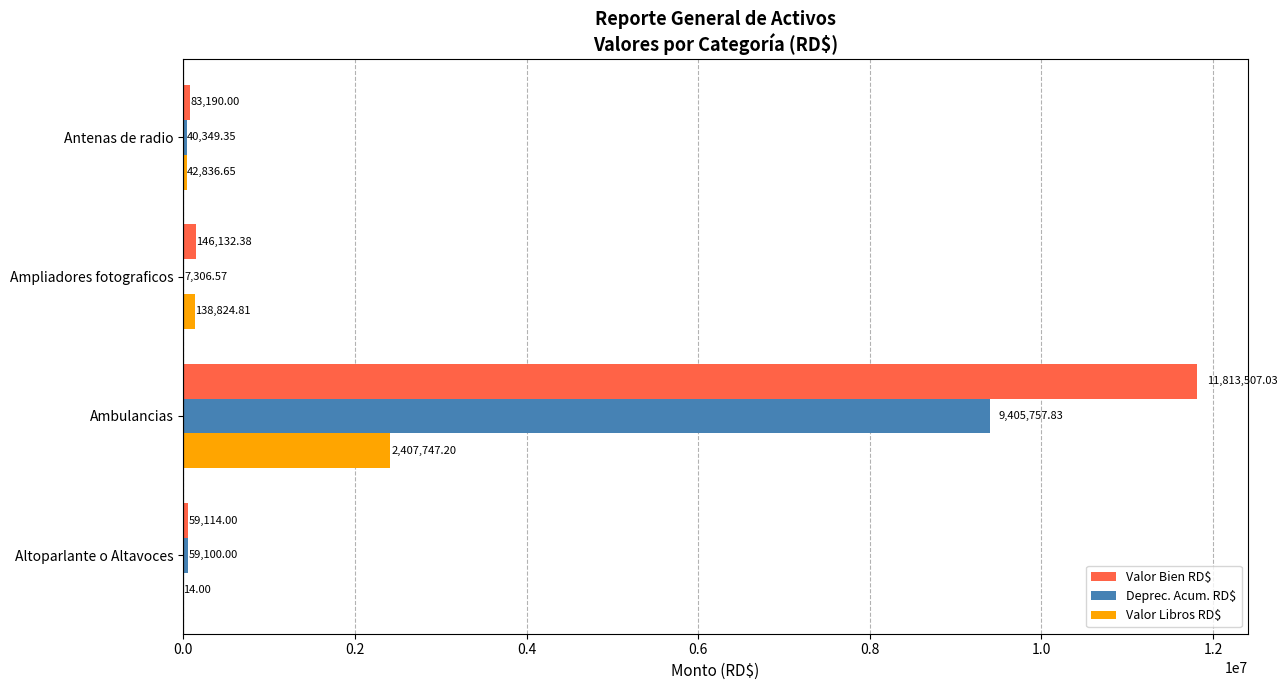

Between Ambulancias and Antenas de radio, which series saw the biggest shift?

Valor Bien RD$